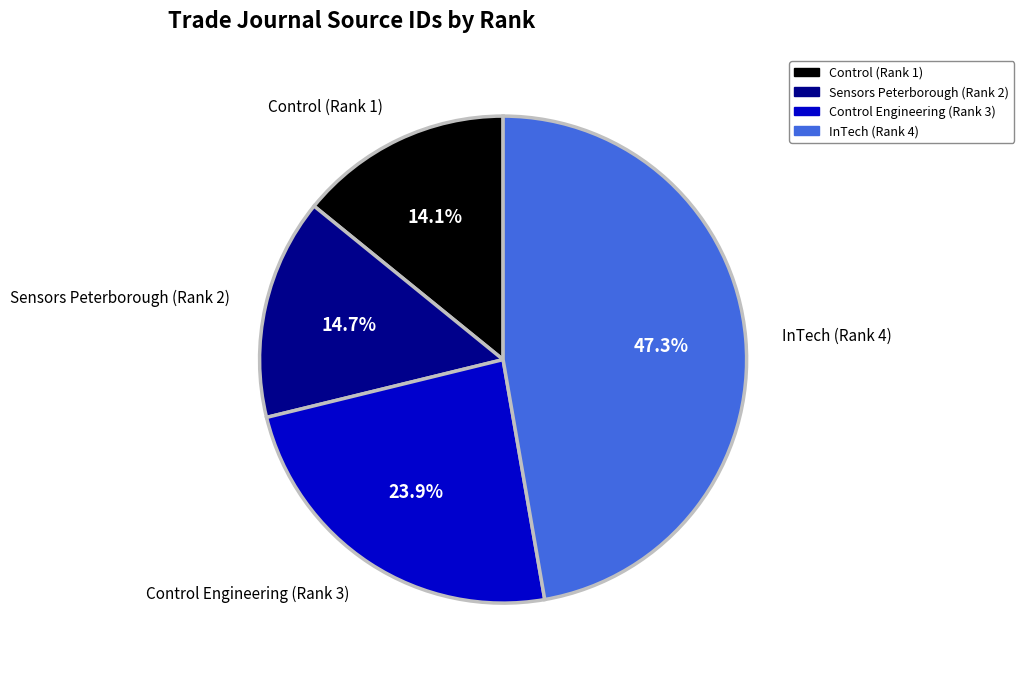

Which has a higher value, Sensors Peterborough (Rank 2) or InTech (Rank 4)?

InTech (Rank 4)